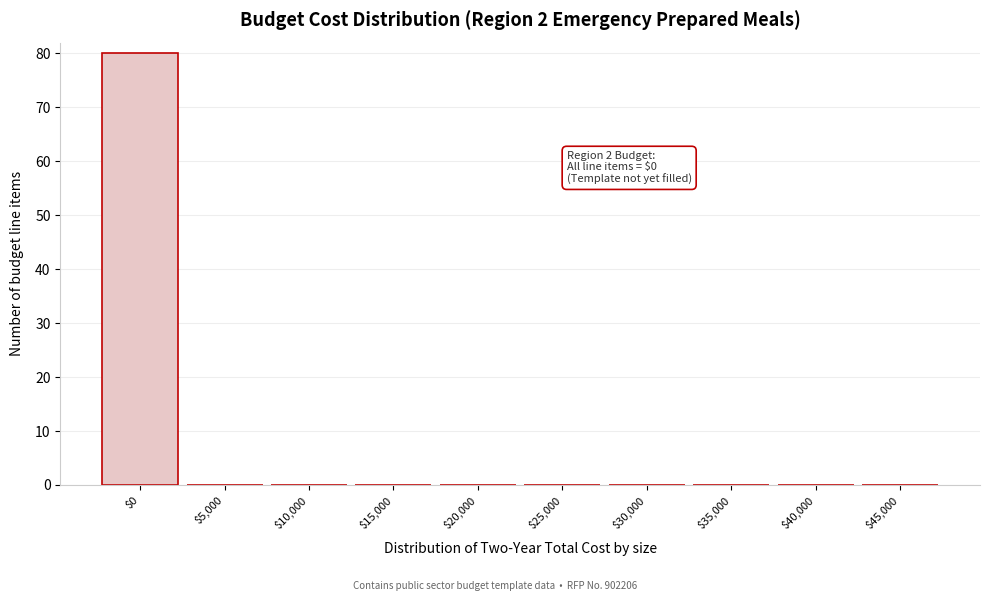

What is the sum of all values?

80